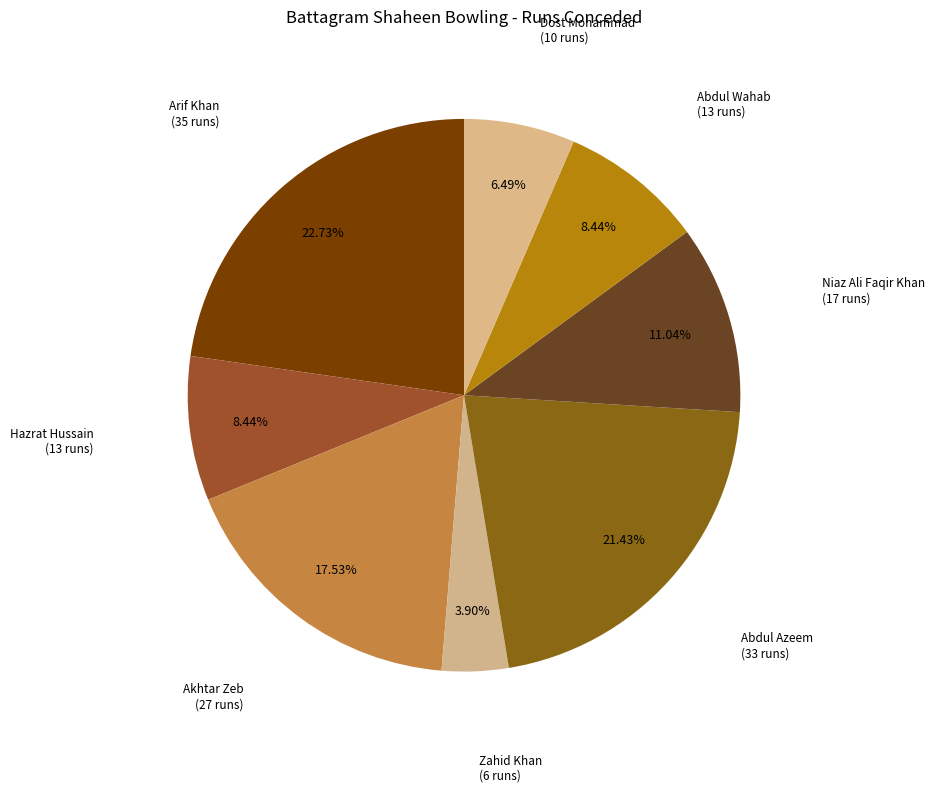

Which category has the smallest portion of the pie?

Zahid Khan